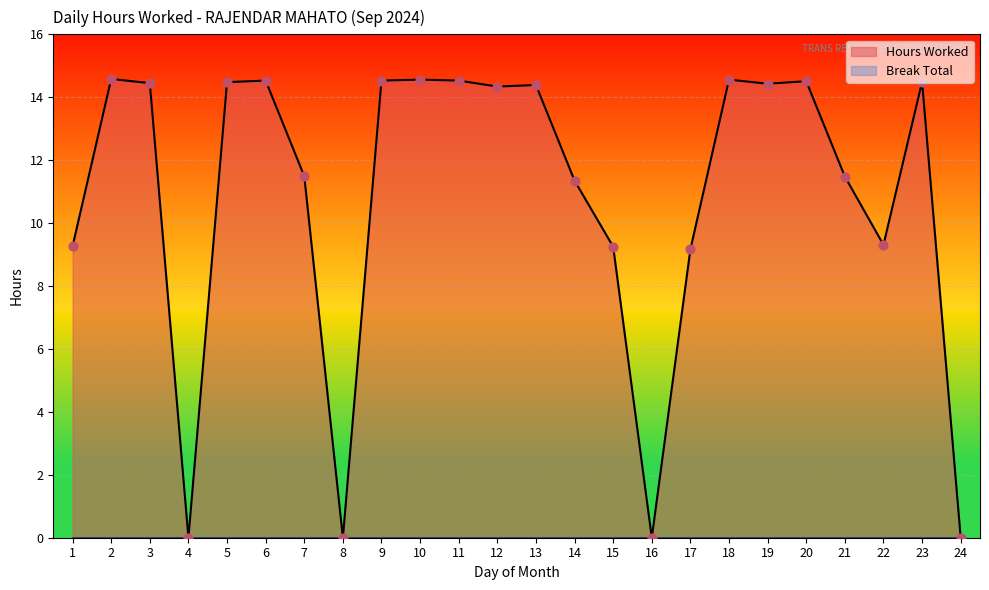

What is the change in value from 12 to 16?

-14.3